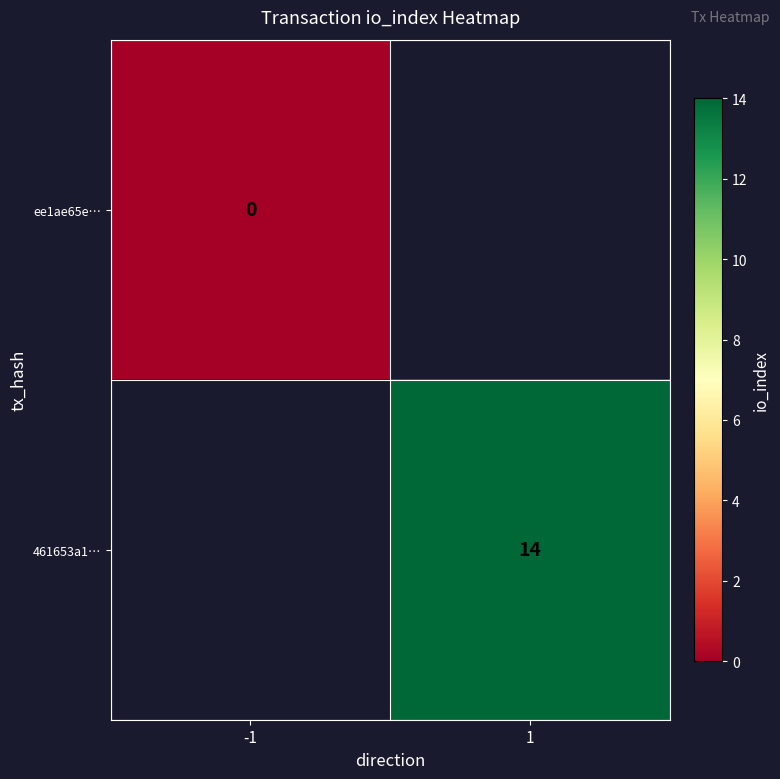

Is it true that 461653a1… equals 7 at 1?

False